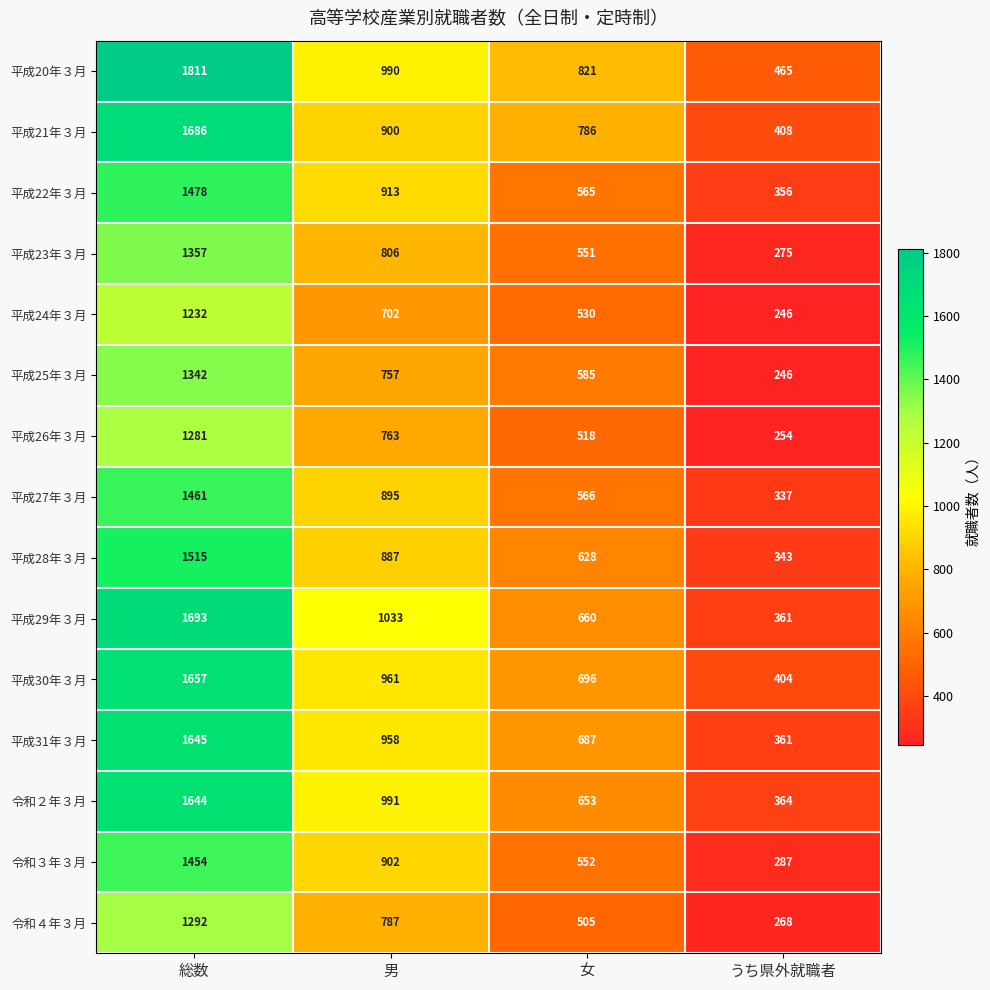

What is the minimum value shown in the chart?

246